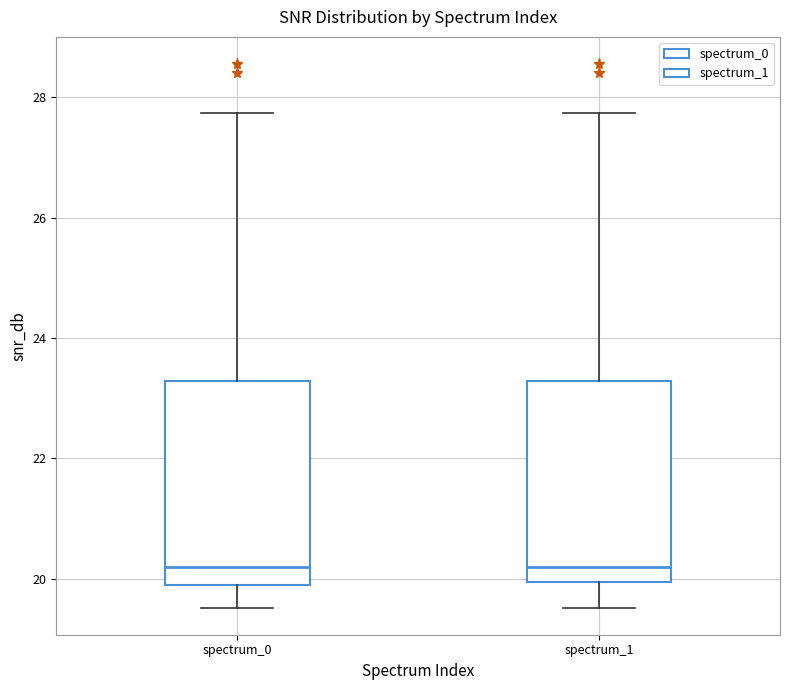

Where does the median line of the box for spectrum_0 sit on the y-axis? The values are not printed on the chart, so give them approximately, as read against the axis.

20.2